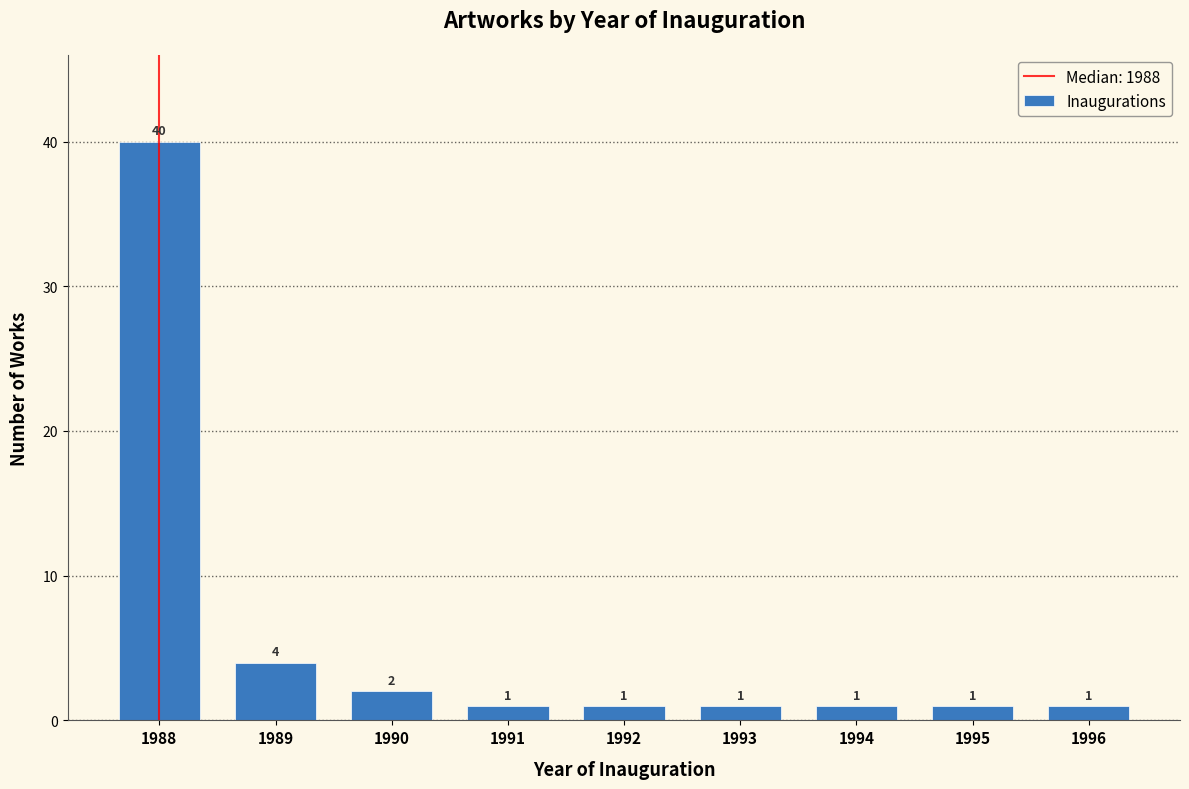

Reading left to right, transcribe all the data shown in this chart.

40	4	2	1	1	1	1	1	1